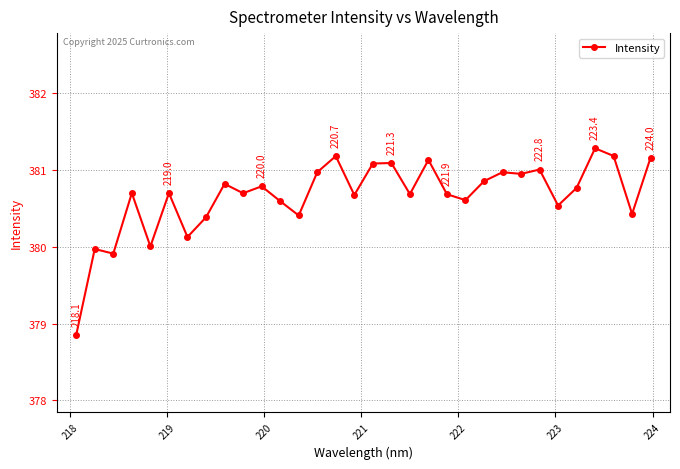

What is the value of the 5th point from the left?

380.0